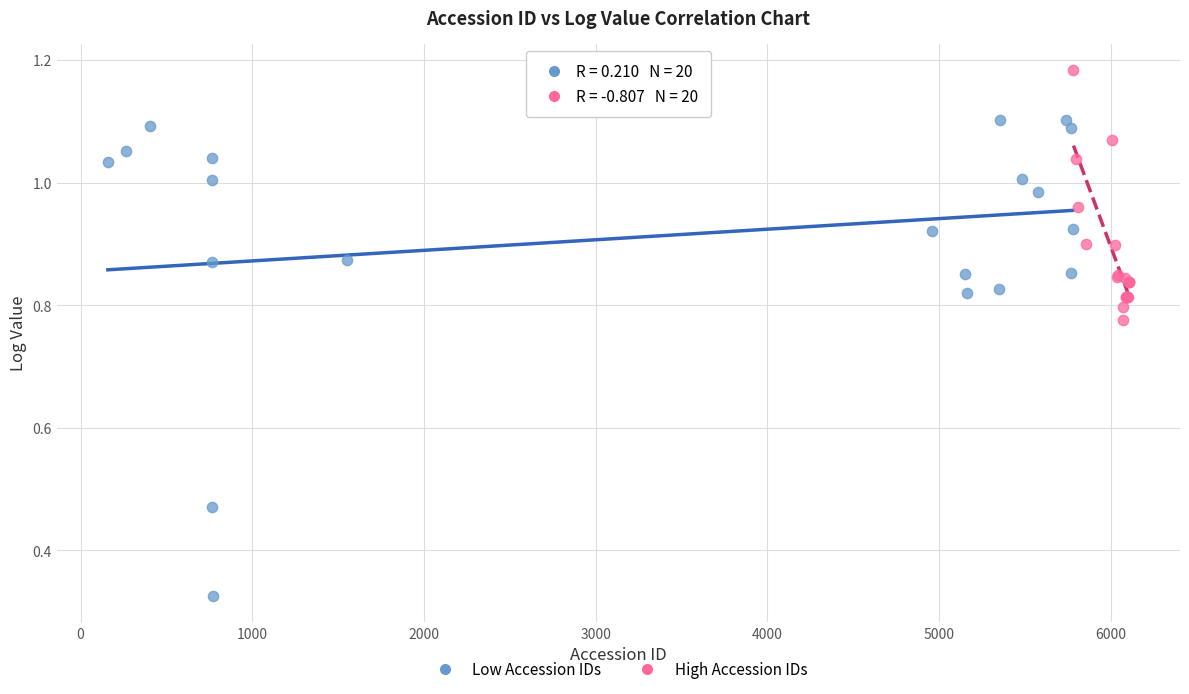

Which series has the widest spread of Y values?

Low Accession IDs